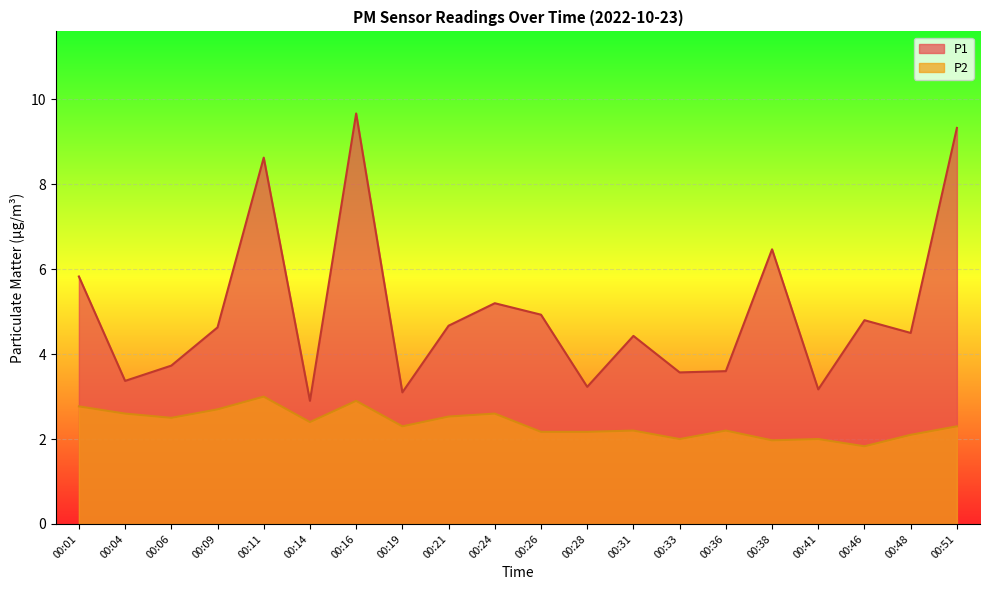

True or false: P2 has a value of 1.6 at 00:24.

False